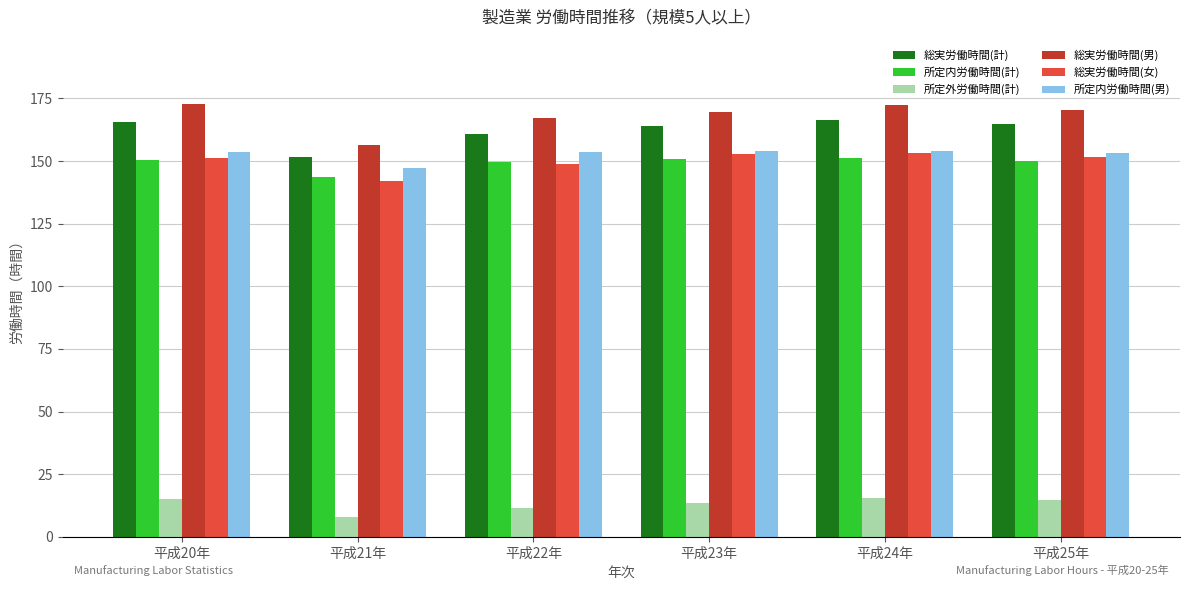

Is the value of 総実労働時間(男) at 平成23年 greater than the value of 所定内労働時間(計) at 平成23年?

Yes